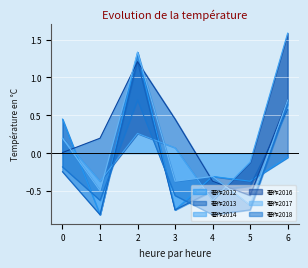

Where is 著作2012 nearest to the value 0?

6